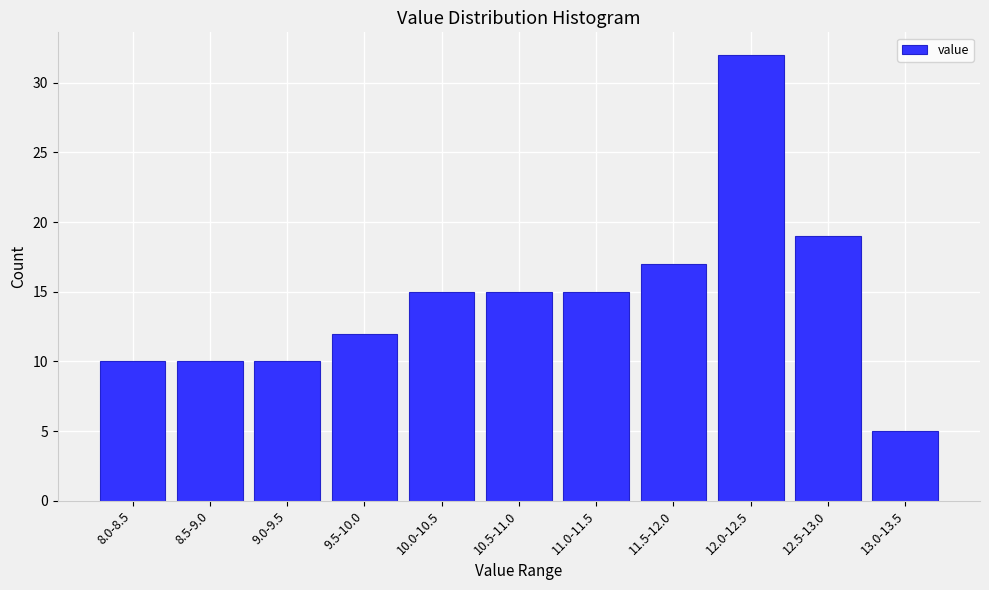

Reading right to left, what are all the values shown in this chart?

13.0-13.5=5	12.5-13.0=19	12.0-12.5=32	11.5-12.0=17	11.0-11.5=15	10.5-11.0=15	10.0-10.5=15	9.5-10.0=12	9.0-9.5=10	8.5-9.0=10	8.0-8.5=10